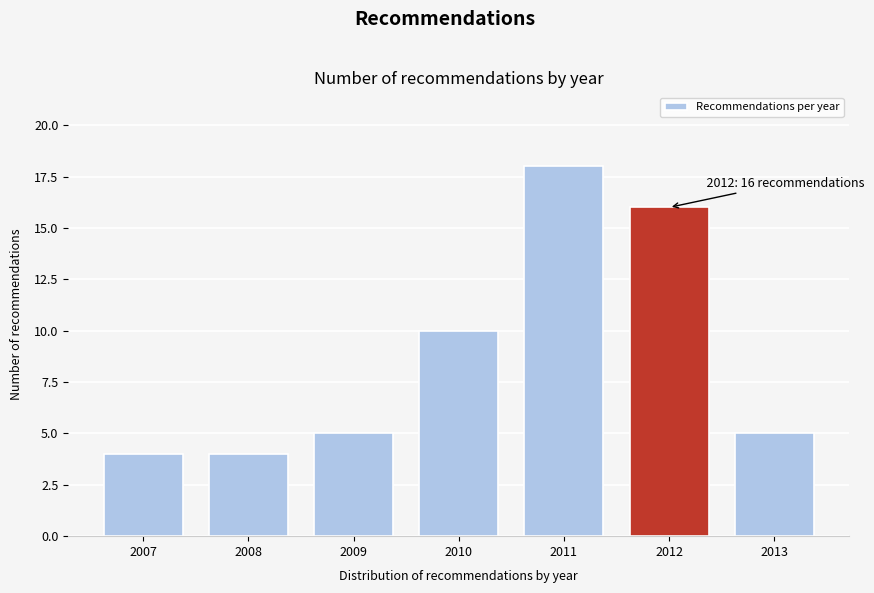

Reading left to right, list all the values displayed in this chart.

4	4	5	10	18	16	5